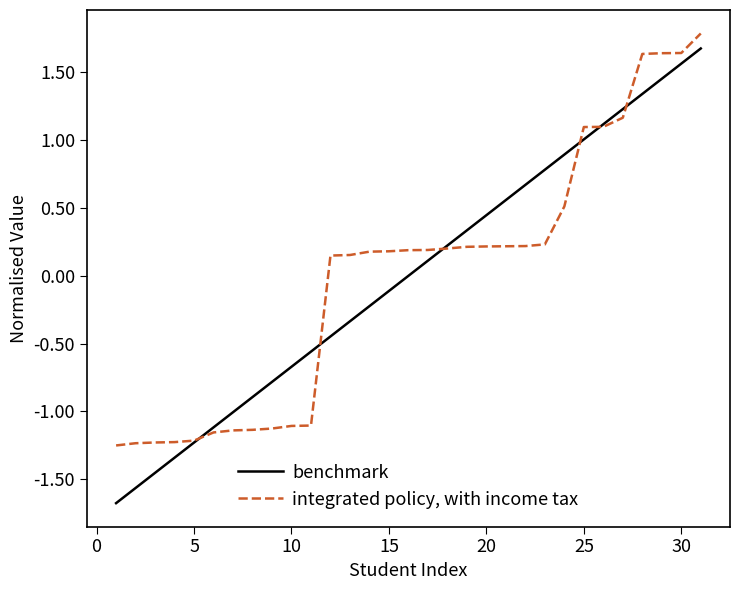

What is the highest value of the benchmark series?

1.7